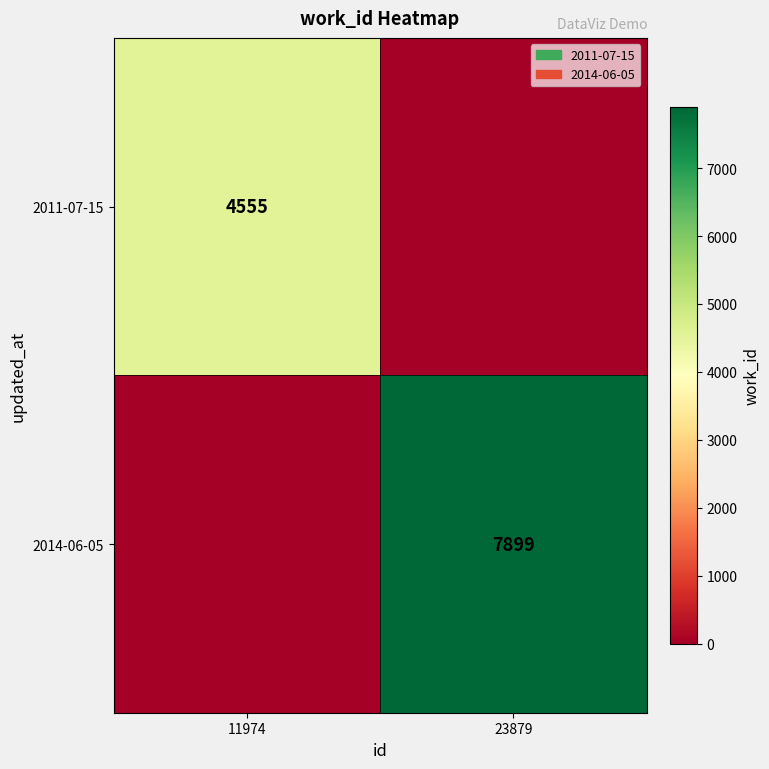

The value of 2014-06-05 at 23879 is 7899. True or false?

True